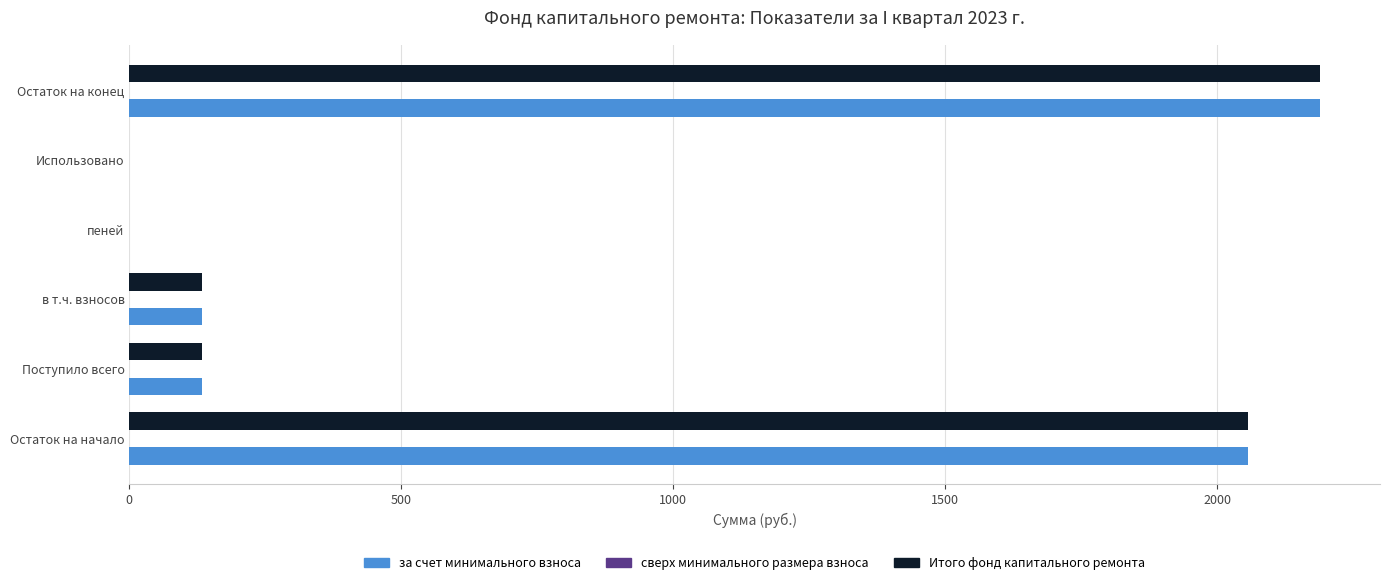

The за счет минимального взноса series shows 1403.9 at Остаток на конец. True or false?

False